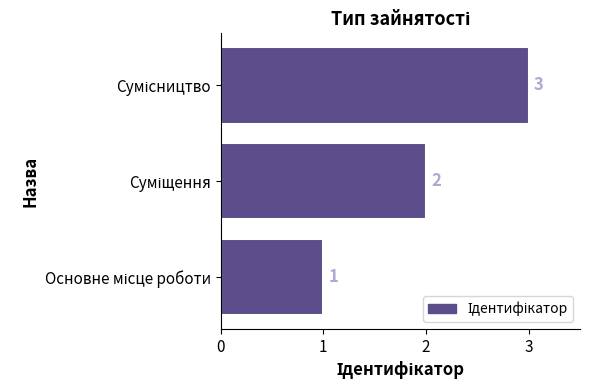

What is the sum of all values?

6